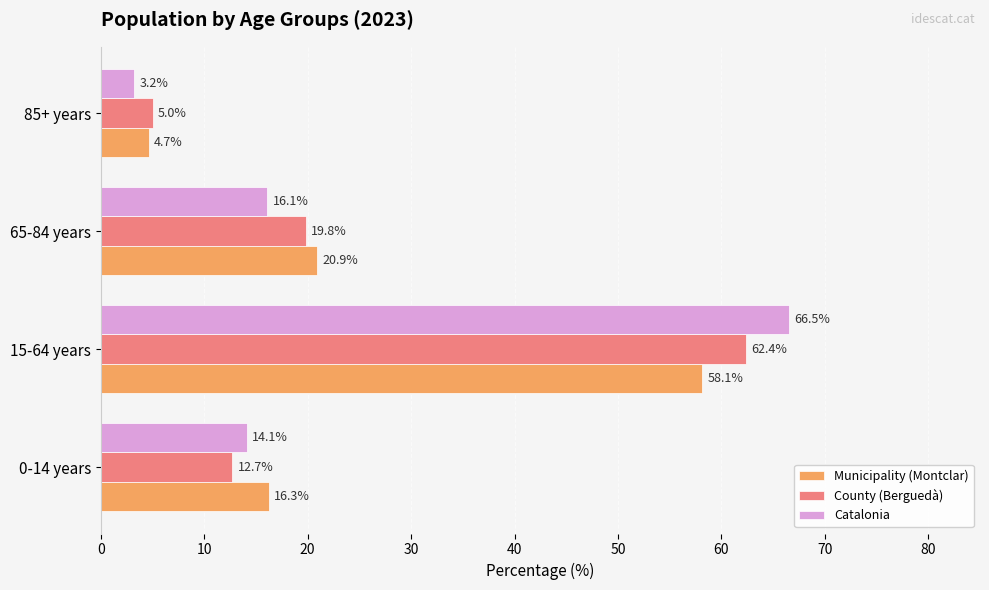

At which label is County (Berguedà) closest to 33?

65-84 years